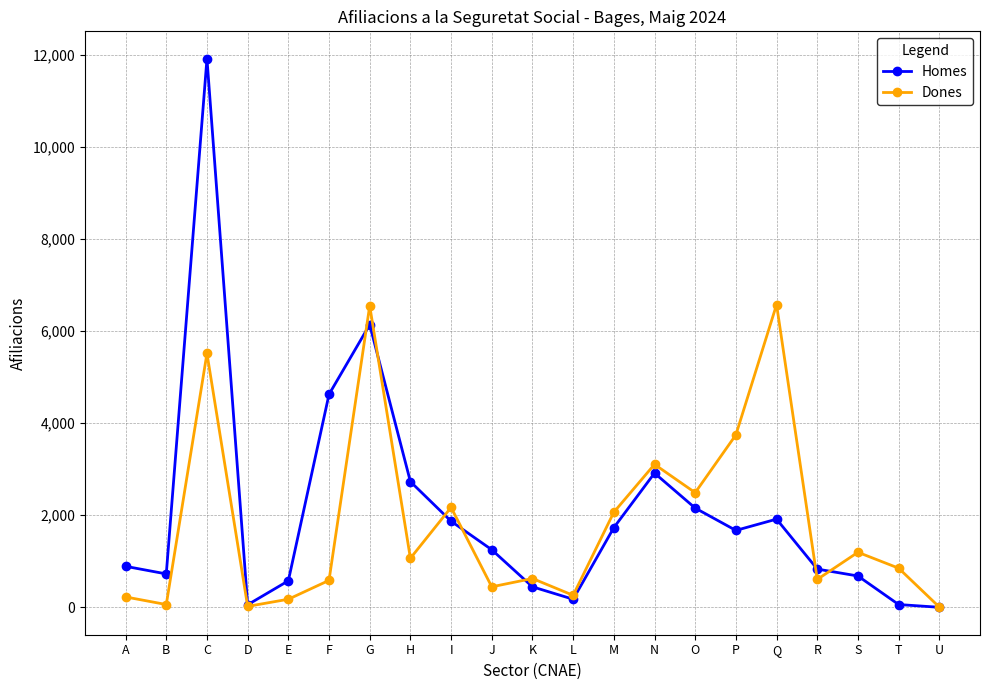

What are all the series names shown in the legend?

Homes, Dones